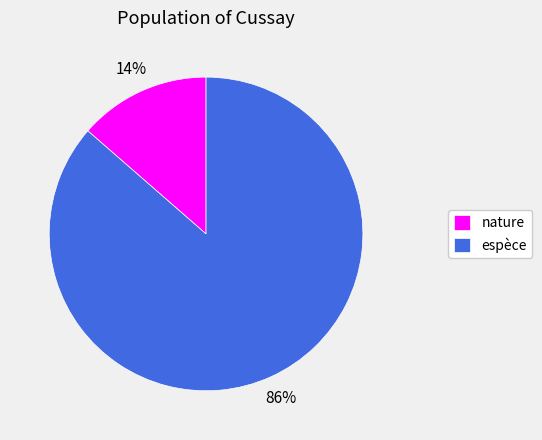

Count the number of slices in the pie.

2